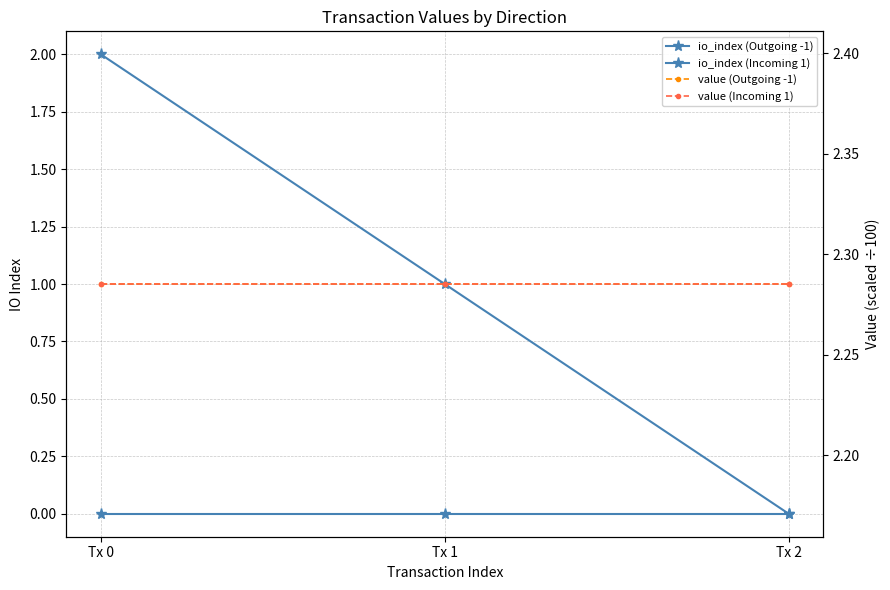

Reading left to right, extract all data points from this chart.

io_index (Outgoing -1): Tx 0=0.0	Tx 1=0.0	Tx 2=0.0
io_index (Incoming 1): Tx 0=2.0	Tx 1=1.0	Tx 2=0.0
value (Outgoing -1): Tx 0=2.3	Tx 1=2.3	Tx 2=2.3
value (Incoming 1): Tx 0=2.3	Tx 1=2.3	Tx 2=2.3